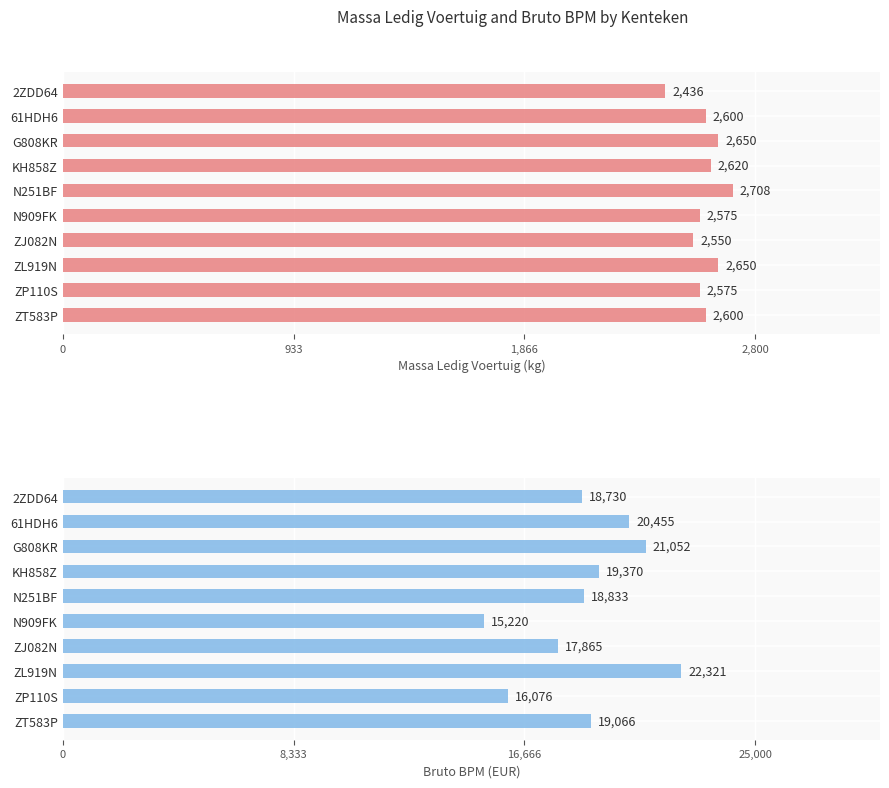

Which series has the largest total across all categories?

bruto_bpm